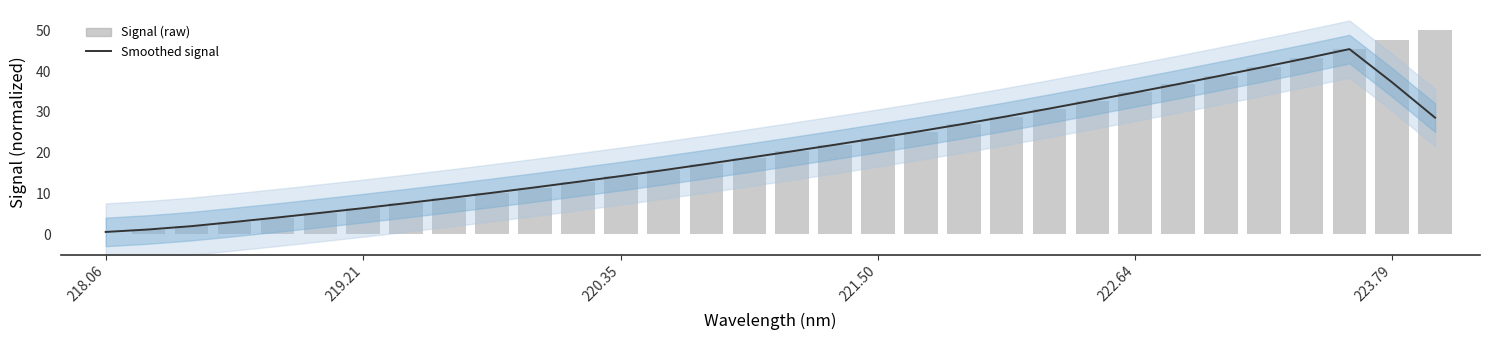

What is the sum of all Signal (raw) values?

686.3